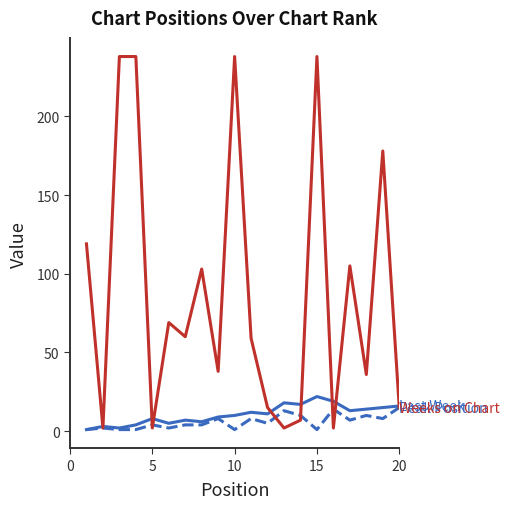

How many lines are shown in the chart?

3